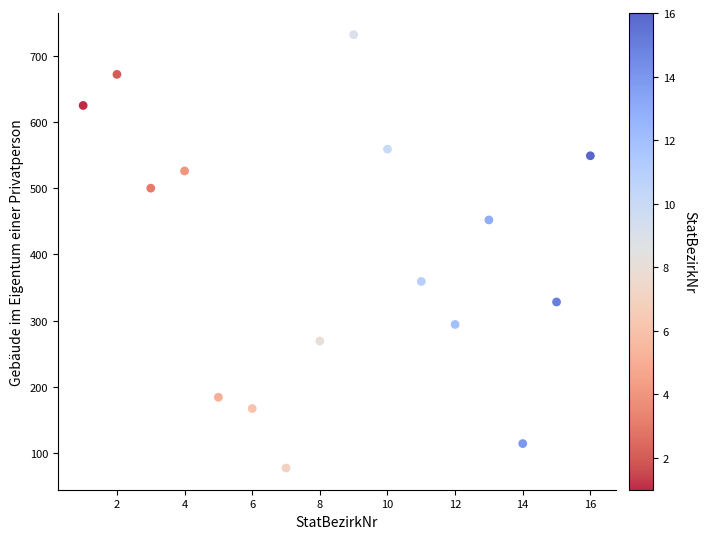

What is the range of X values (max minus min)?

15